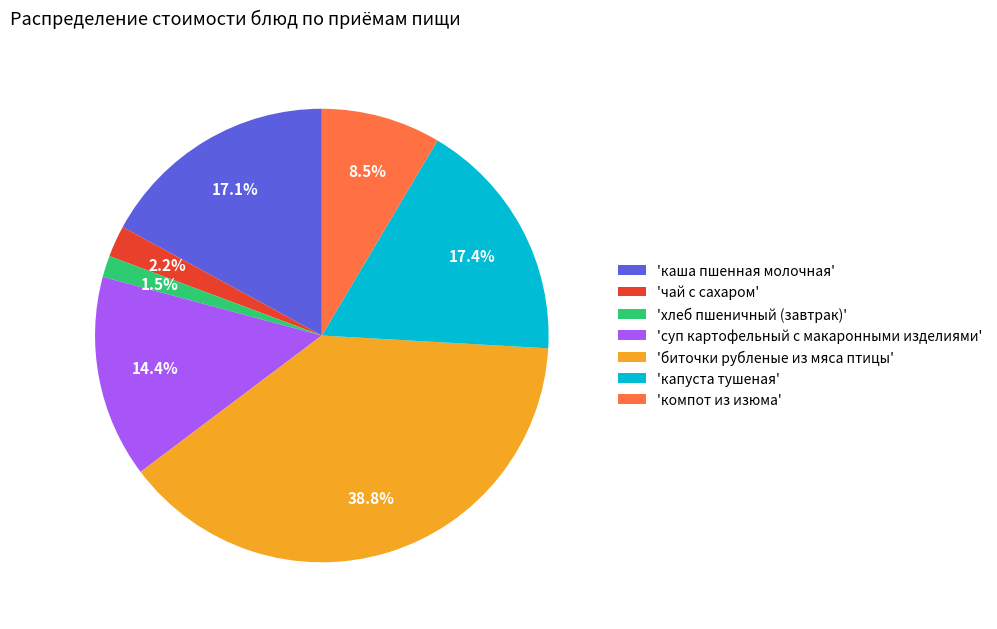

Which has a higher value, 'чай с сахаром' or 'компот из изюма'?

'компот из изюма'